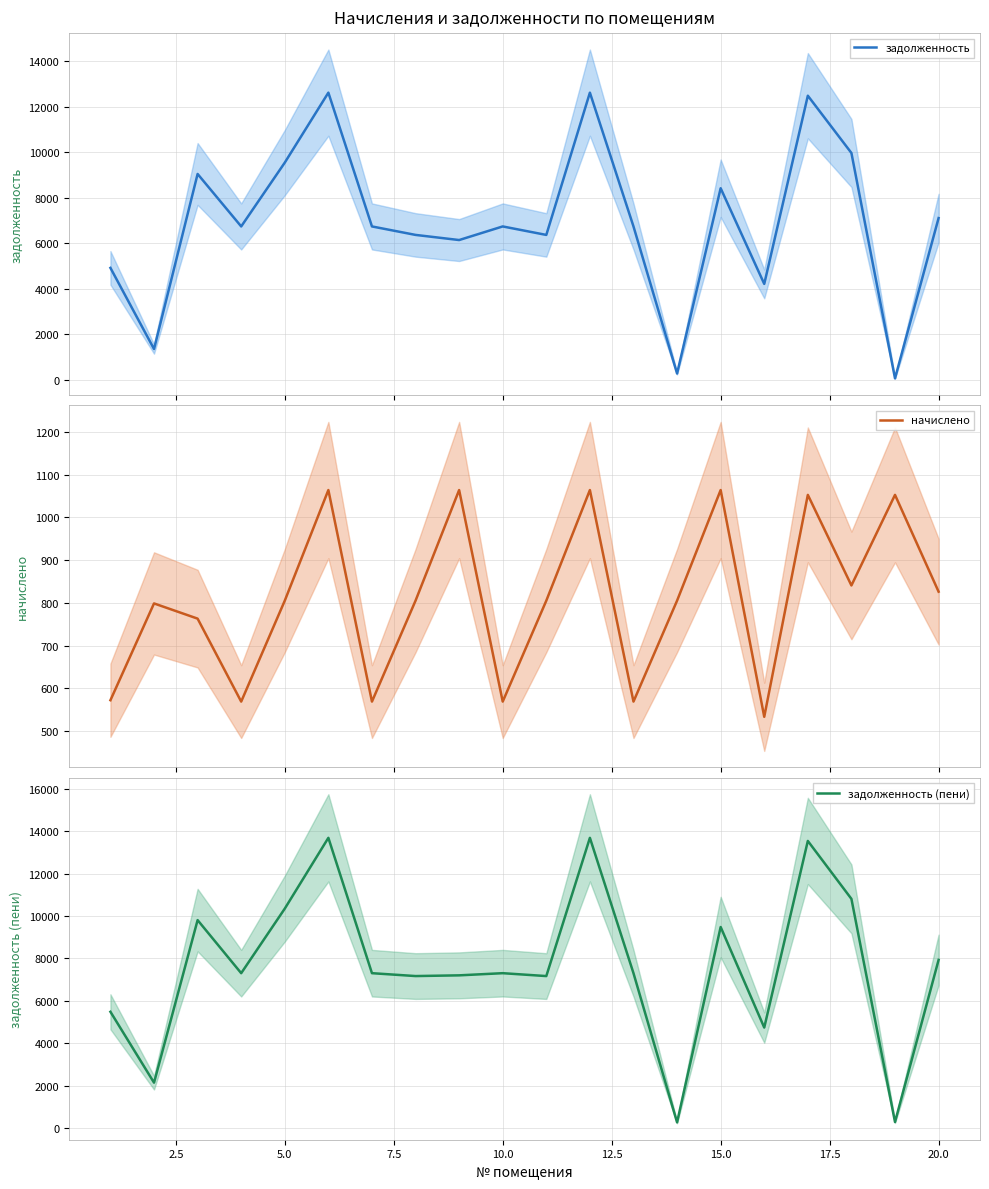

True or false: задолженность and задолженность (пени) cross at least once.

False